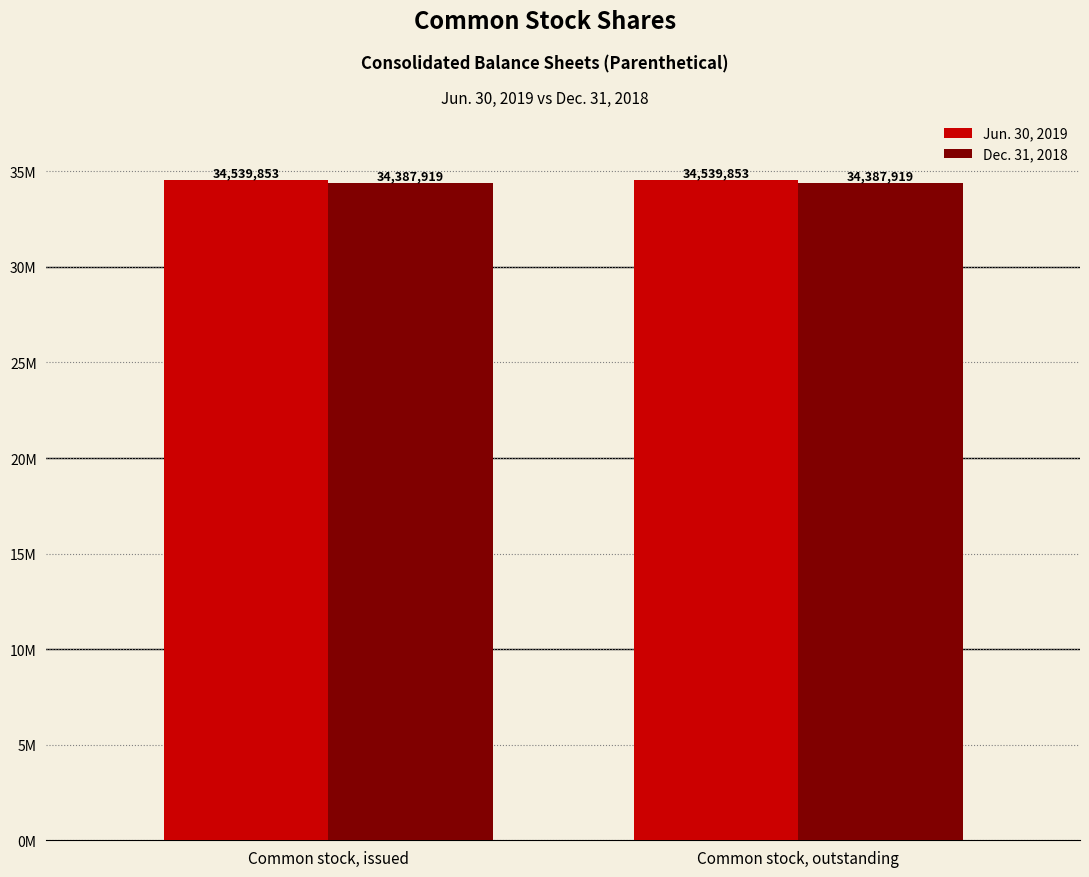

What is the minimum value shown in the chart?

34387919